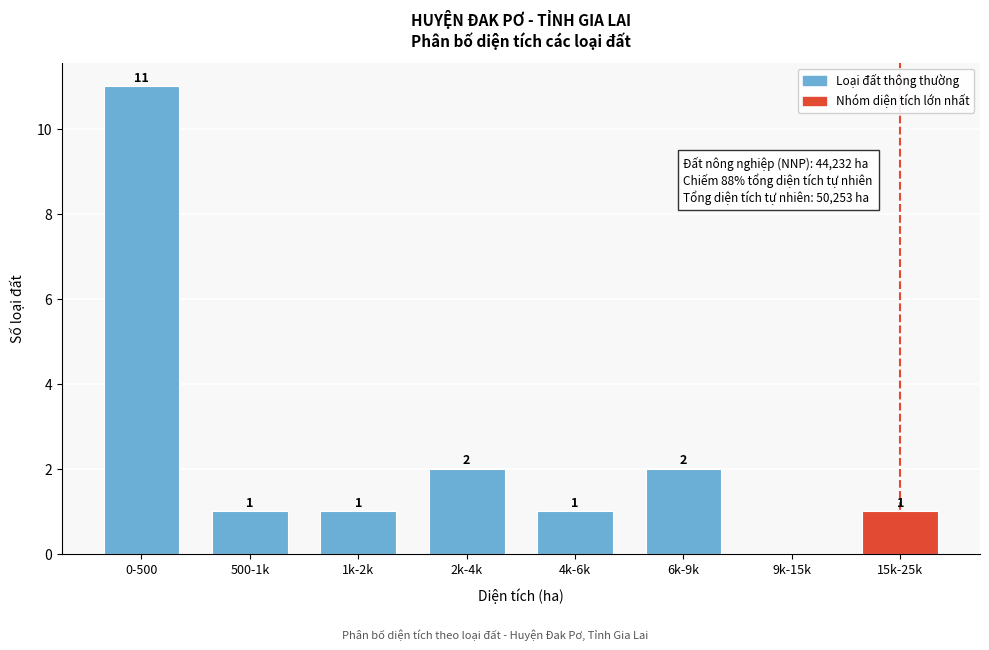

Reading left to right, transcribe all the data shown in this chart.

0-500=11	500-1k=1	1k-2k=1	2k-4k=2	4k-6k=1	6k-9k=2	9k-15k=0	15k-25k=1